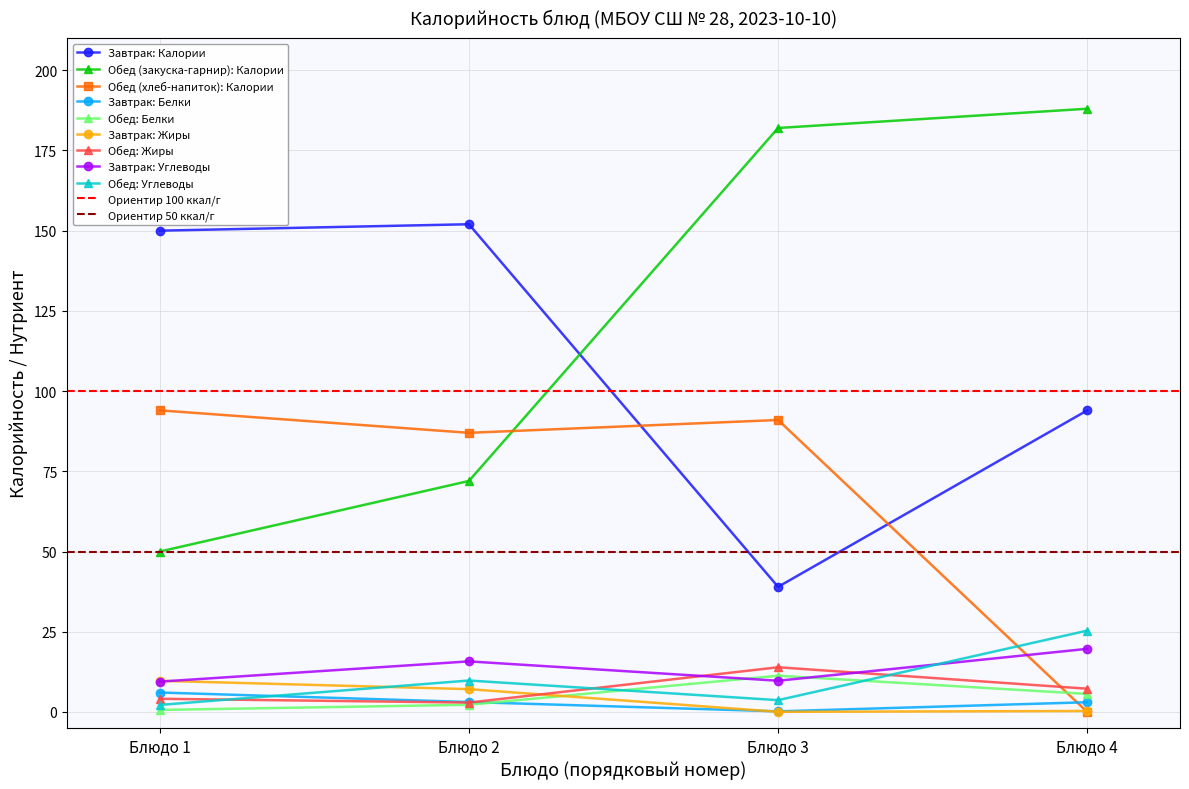

How many times do Обед (закуска/1 блюдо) and Обед (хлеб/напиток) cross each other?

1